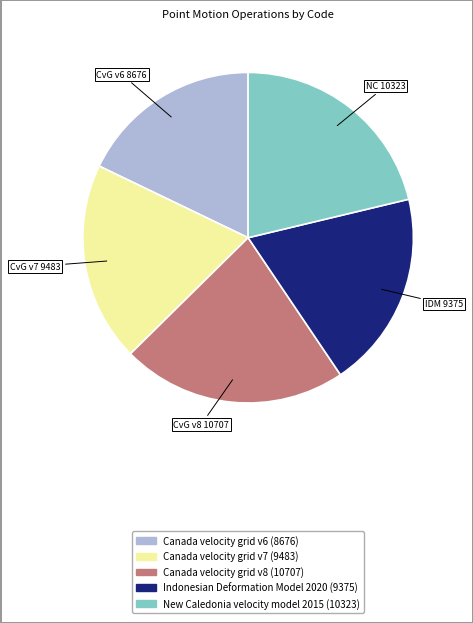

How many segments does this pie chart have?

5